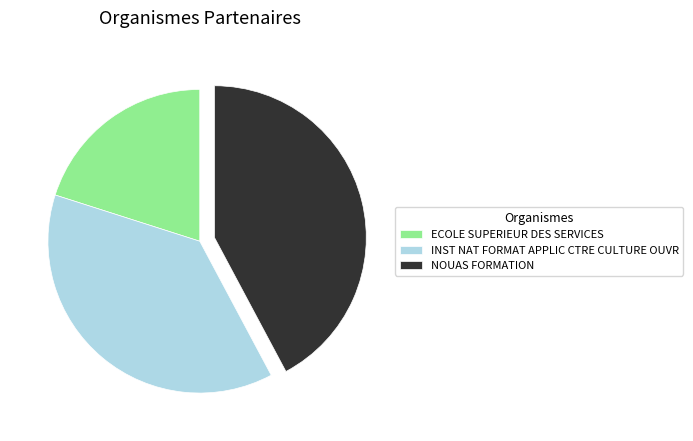

Is it true that NOUAS FORMATION is 54% of the pie?

False